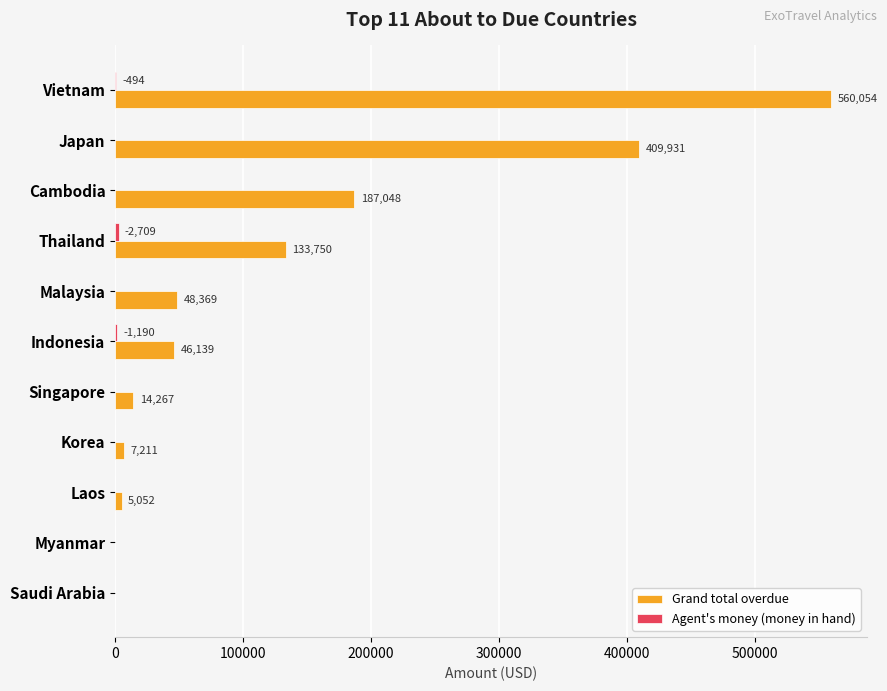

What is the highest value of the Grand total overdue series?

560053.9